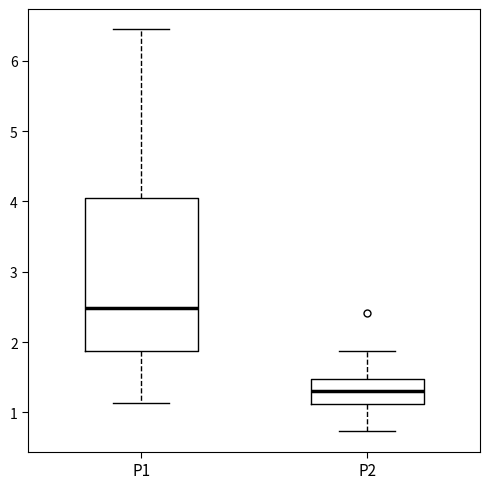

Which box is the tallest, from its lower edge to its upper edge?

P1